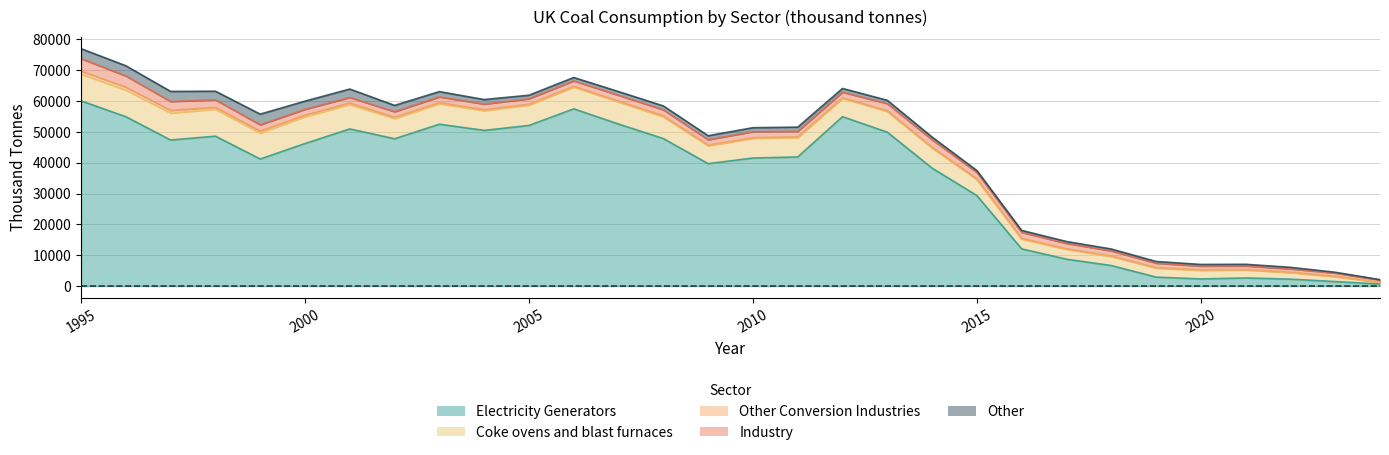

Rank the categories by Coke ovens and blast furnaces value from highest to lowest.

1997, 1998, 2000, 1995, 1996, 1999, 2001, 2007, 2006, 2008, 2013, 2003, 2005, 2002, 2014, 2004, 2010, 2011, 2012, 2009, 2015, 2017, 2016, 2019, 2018, 2020, 2021, 2022, 2023, 2024